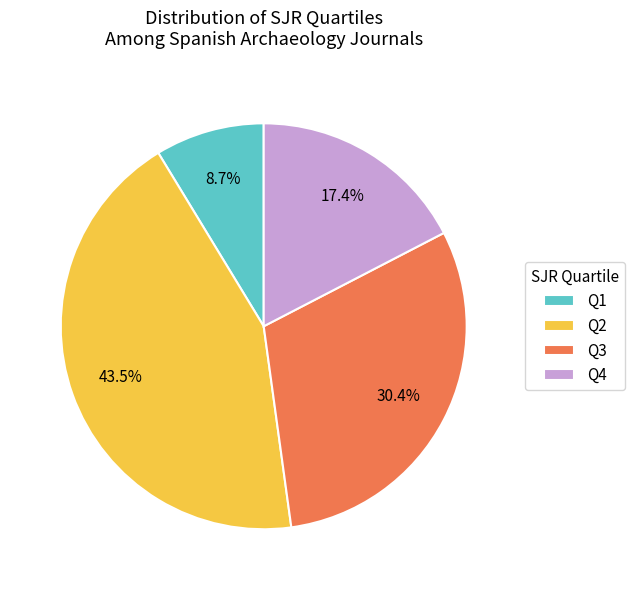

What is the largest slice in the pie chart?

Q2